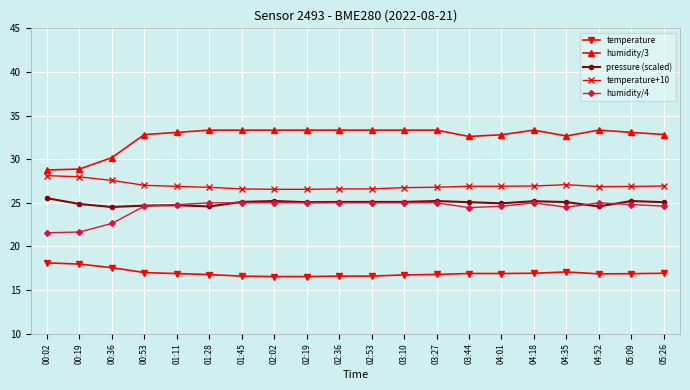

What is the minimum value for humidity/3?

28.8